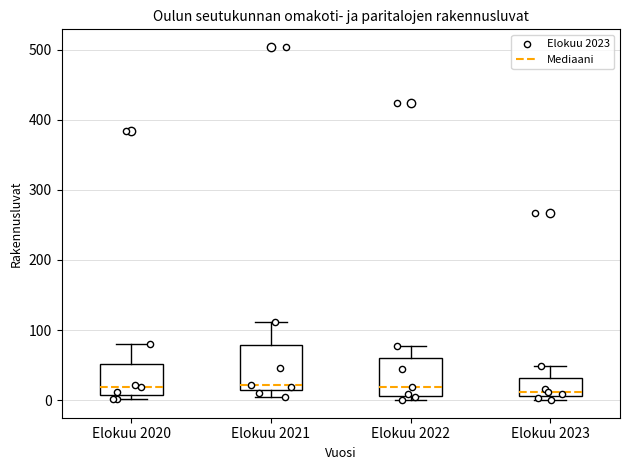

Where is the lower edge of the box for Elokuu 2021 on the y-axis? The values are not printed on the chart, so give them approximately, as read against the axis.

10